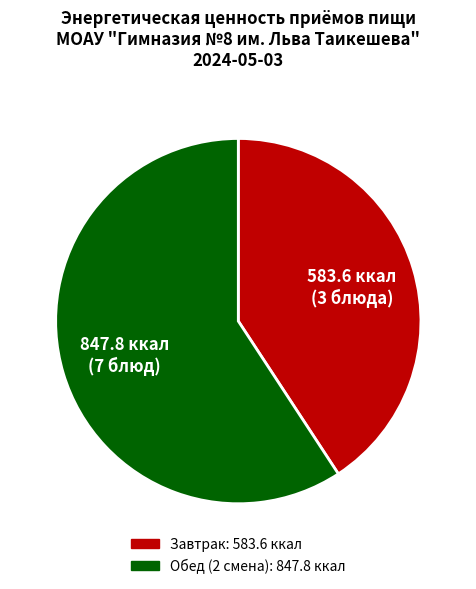

The Завтрак slice represents 41% of the pie. True or false?

True